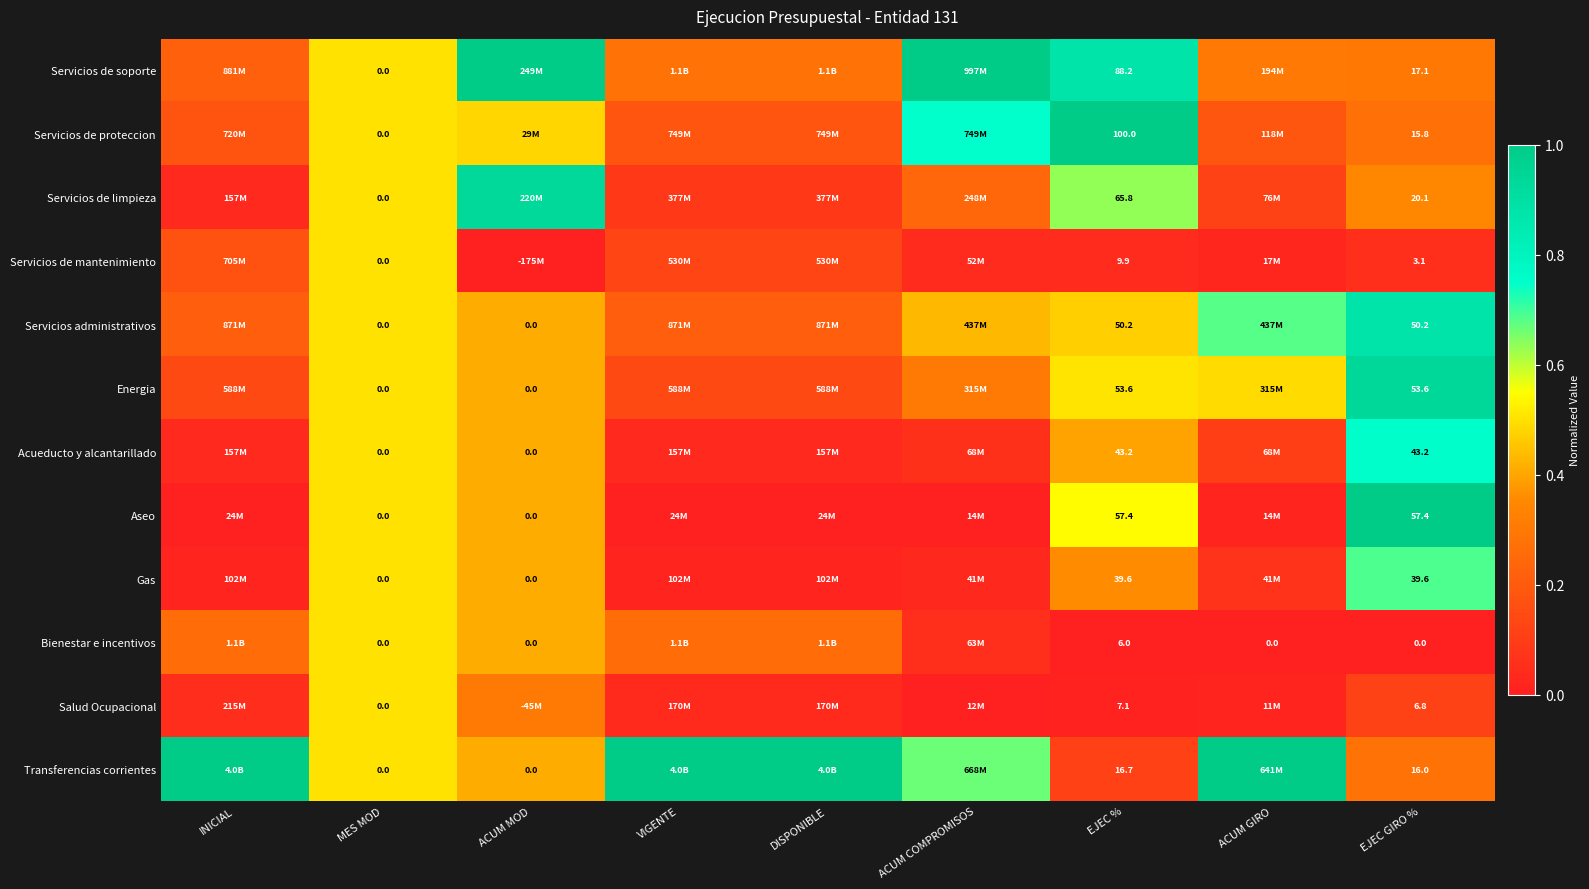

What is the difference between the highest and lowest values at EJEC GIRO %?

57.4